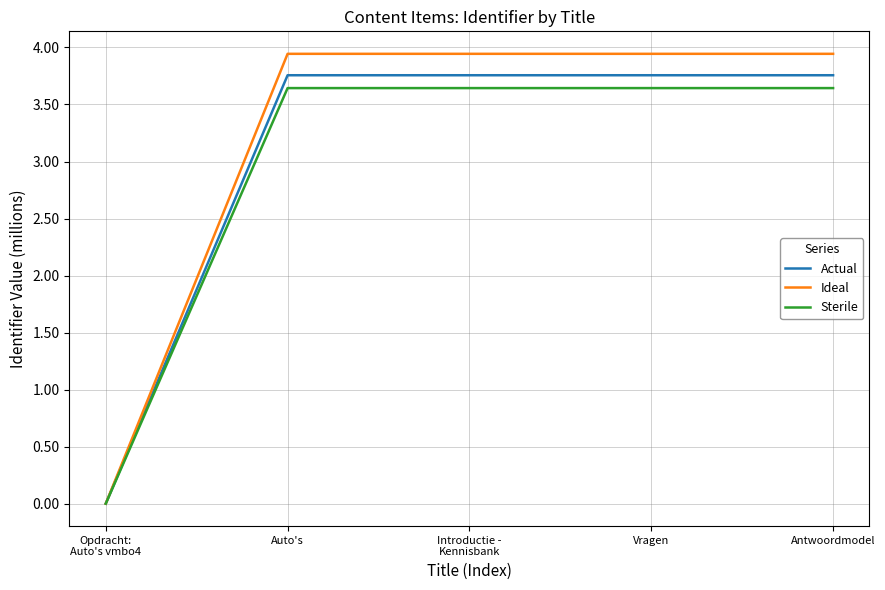

How many lines are shown in the chart?

3